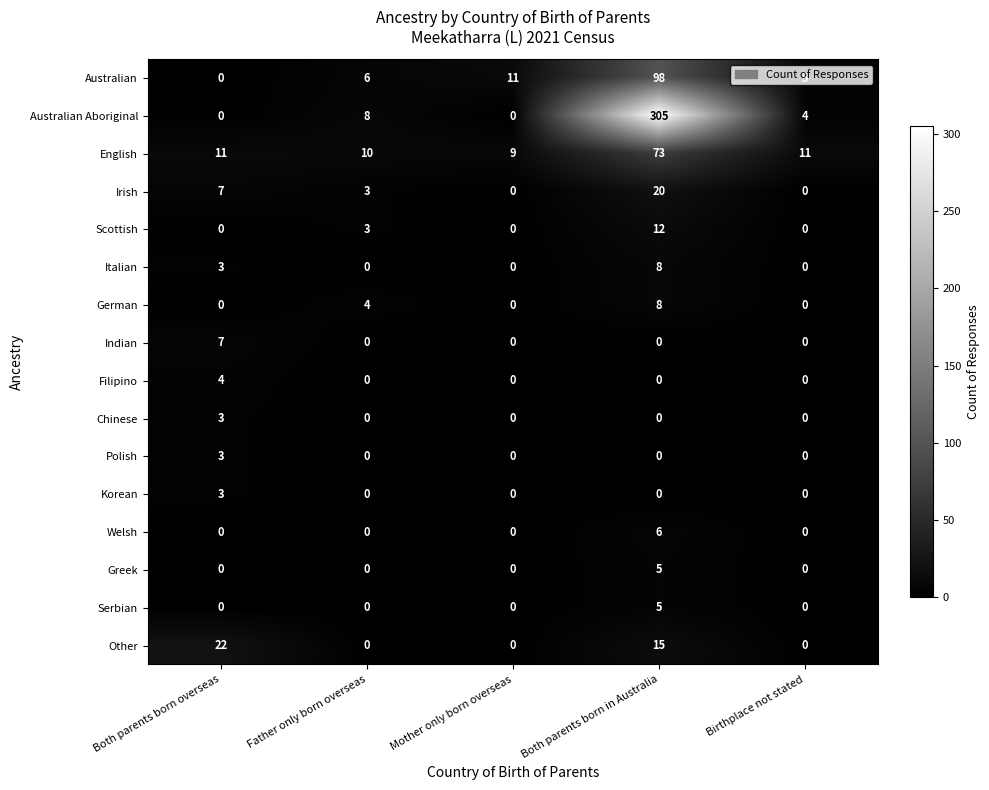

How many Welsh values are between 0 and 1?

4